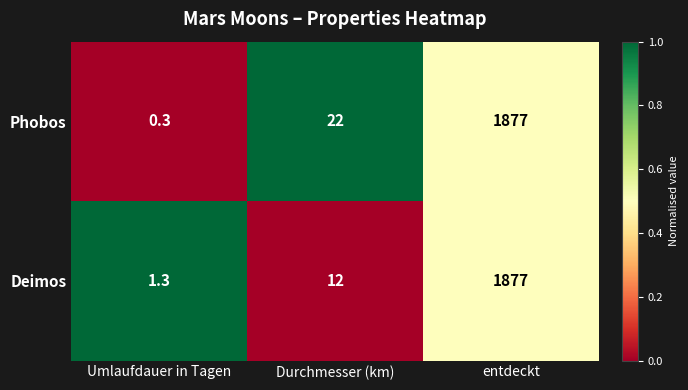

At how many categories does at least one series exceed 0?

3